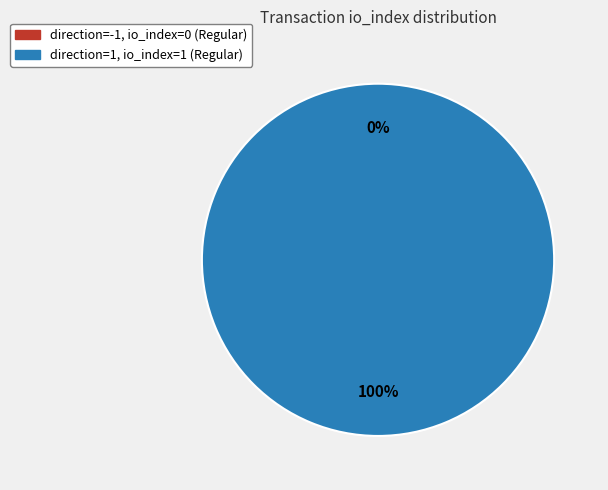

Rank the categories by value from lowest to highest.

tx_type: Regular (direction=-1, io_index=0), tx_type: Regular (direction=1, io_index=1)